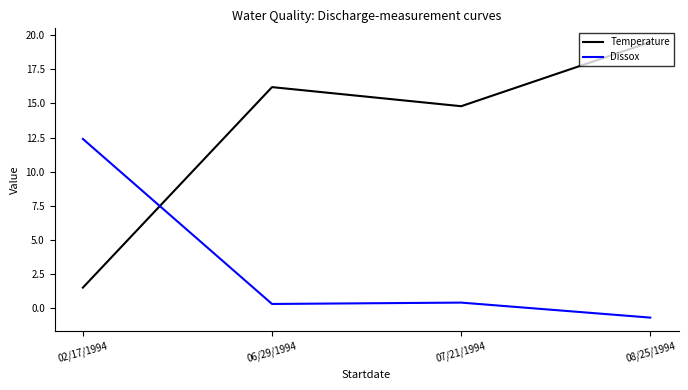

In Dissox, how many points are higher than both neighbors (excluding endpoints)?

1